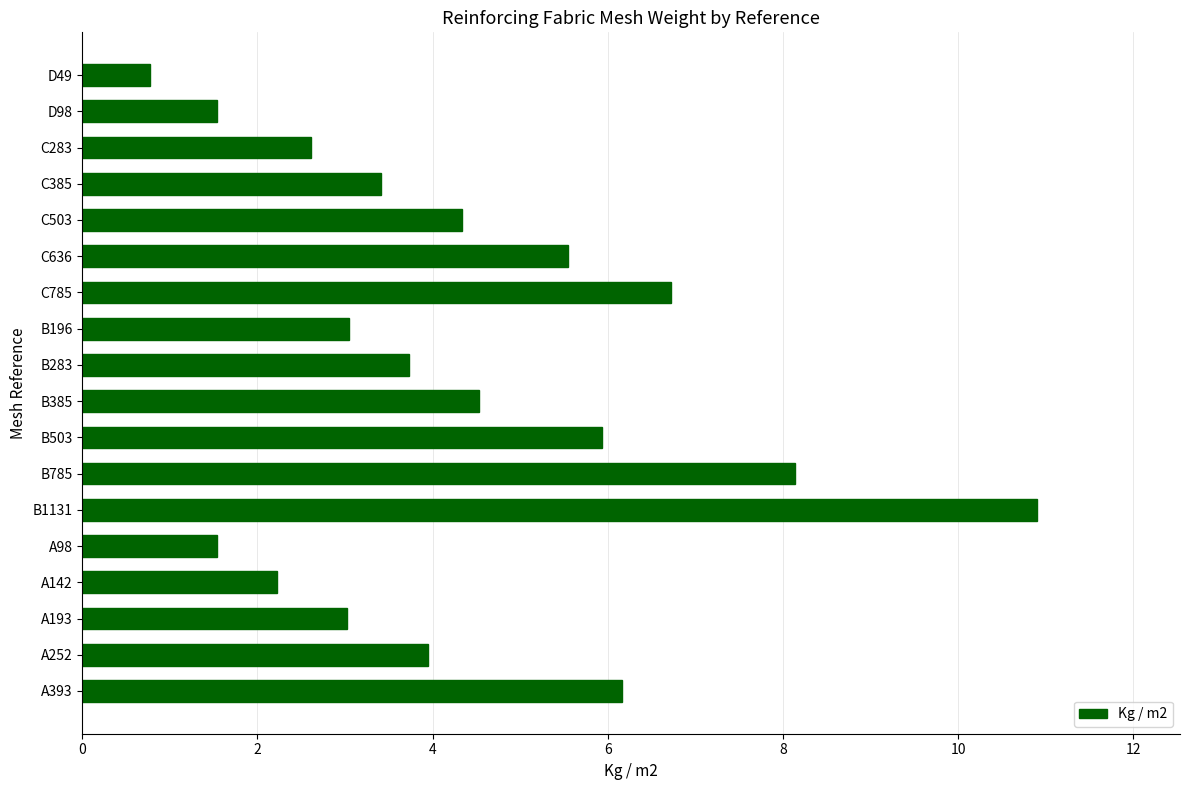

The chart shows a value of 1.3 at D49. True or false?

False